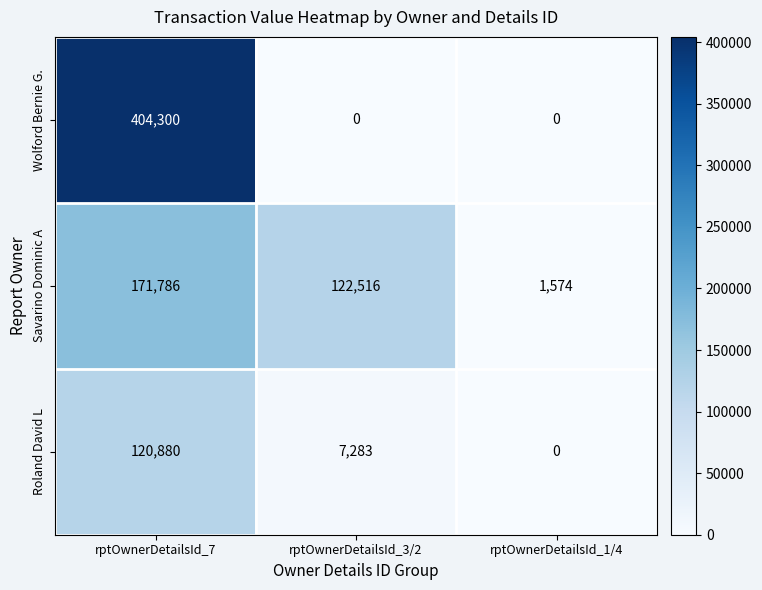

Reading left to right, extract all data points from this chart.

Wolford Bernie G.: 404300	0	0
Savarino Dominic A: 171786	122516	1574
Roland David L: 120880	7283	0